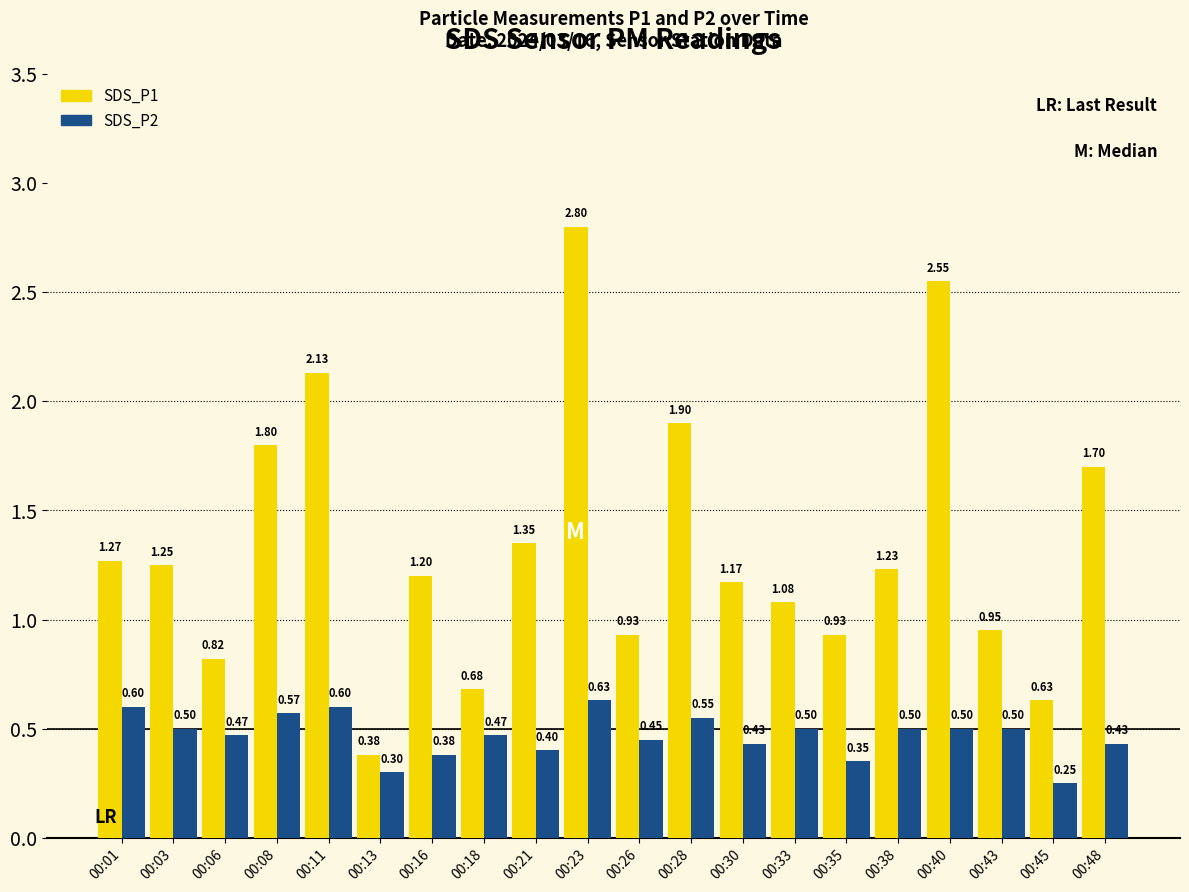

At 00:35, list the series in order from largest to smallest.

SDS_P1, SDS_P2